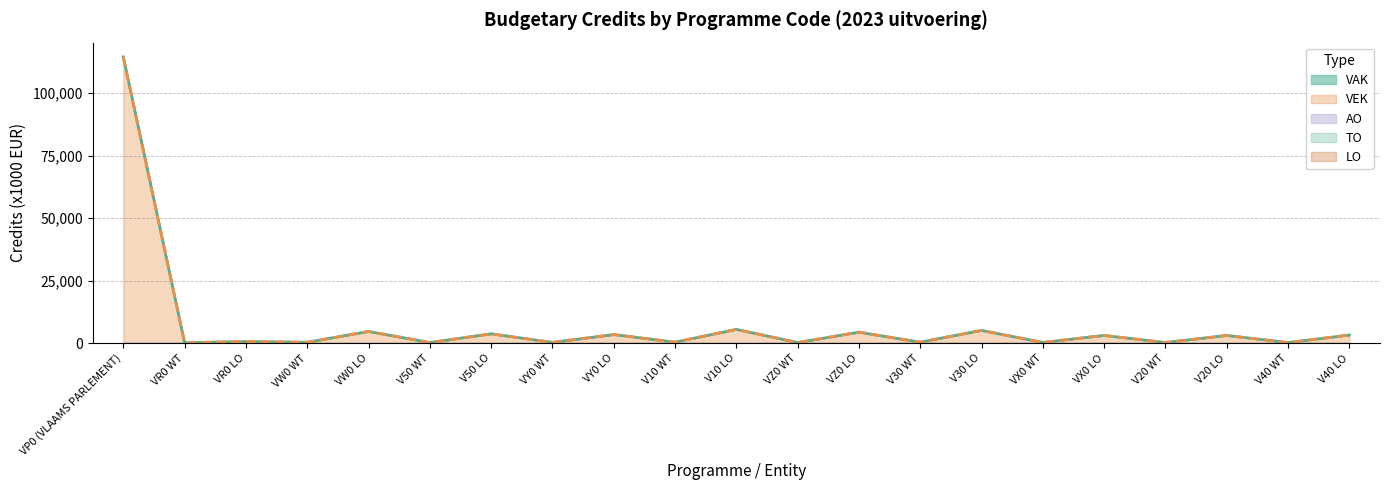

True or false: AO and VEK intersect in this chart.

False